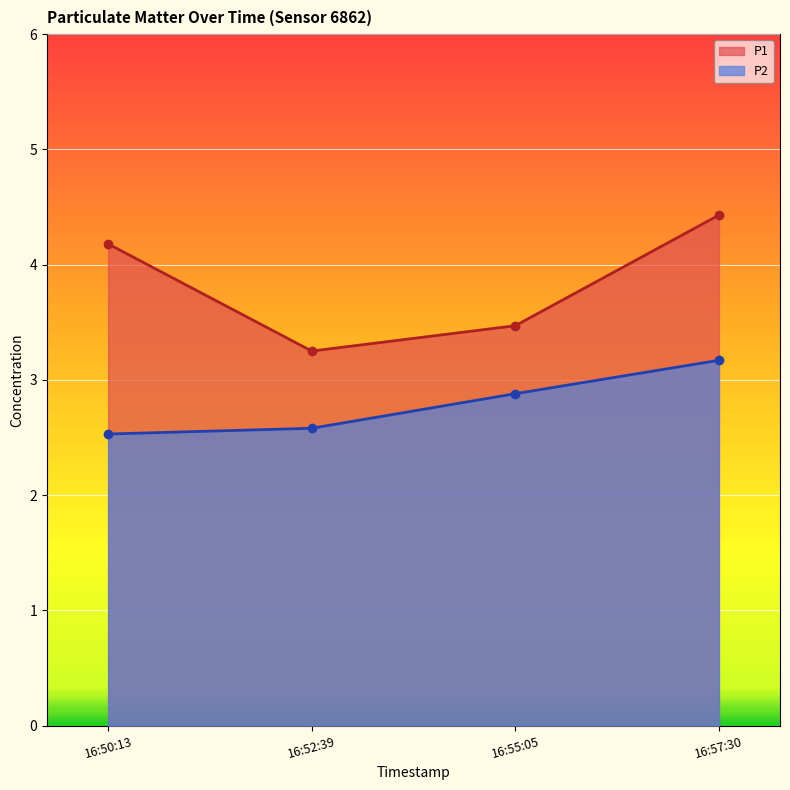

In P1, how many points are lower than both neighbors (excluding endpoints)?

1